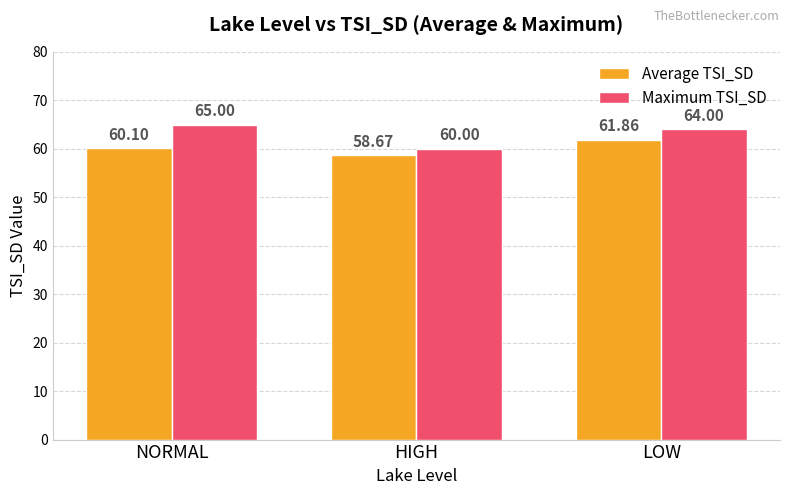

What is the value of the Maximum TSI_SD bar at the 2nd from the left?

60.0